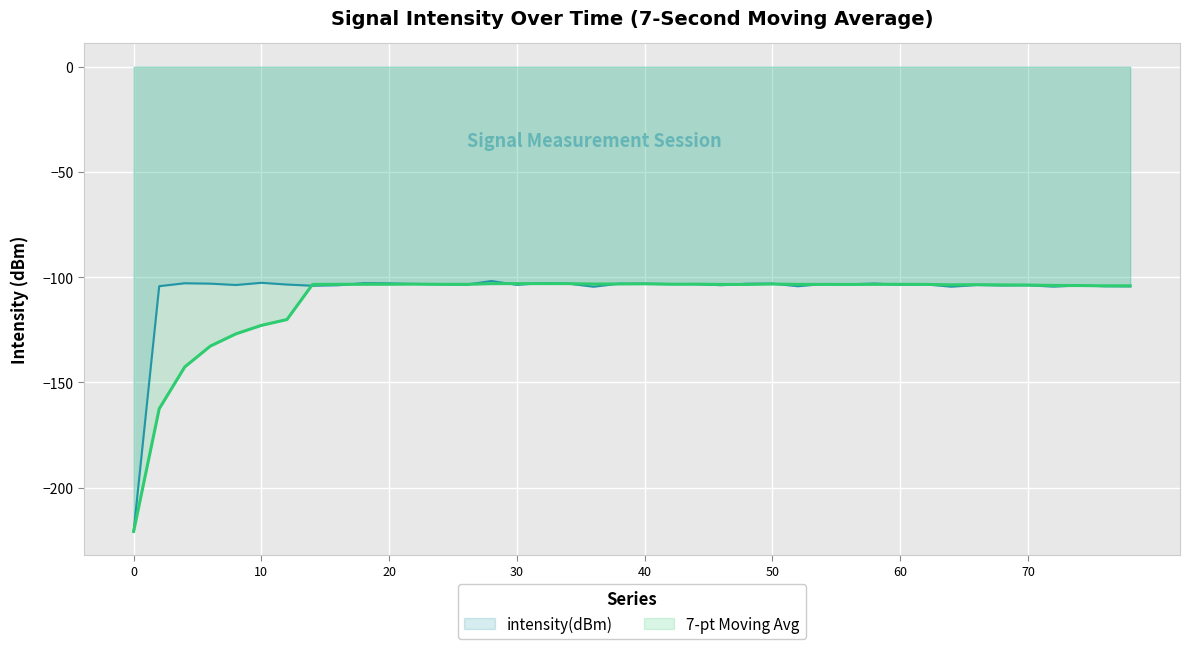

What is the minimum value shown in the chart?

-220.8